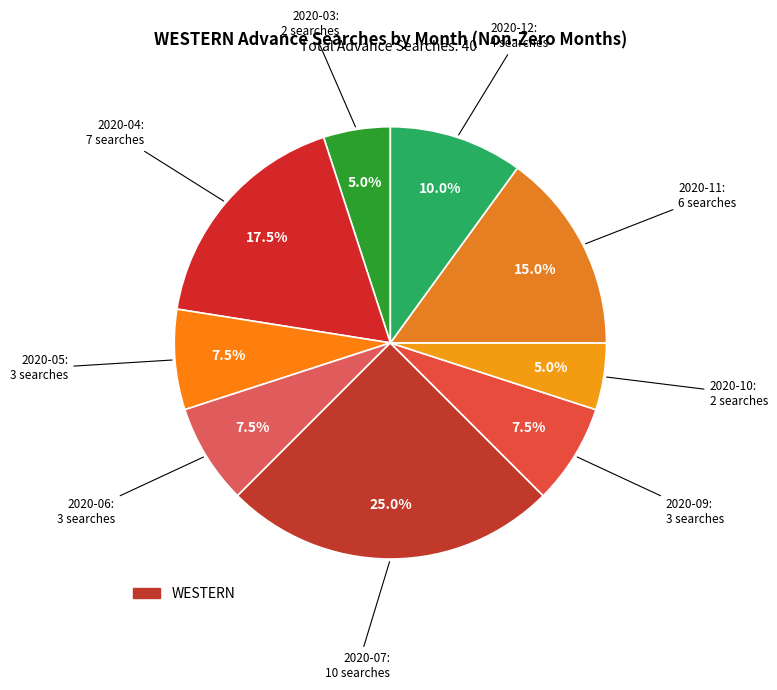

Is there any slice that represents more than half of the pie?

No